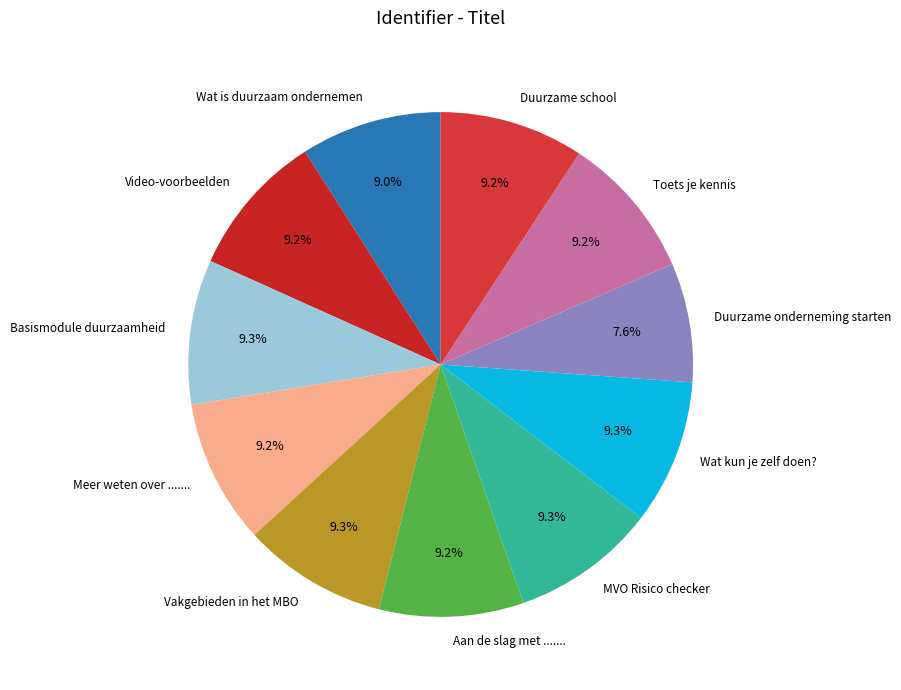

Is Wat is duurzaam ondernemen the majority of the pie?

No